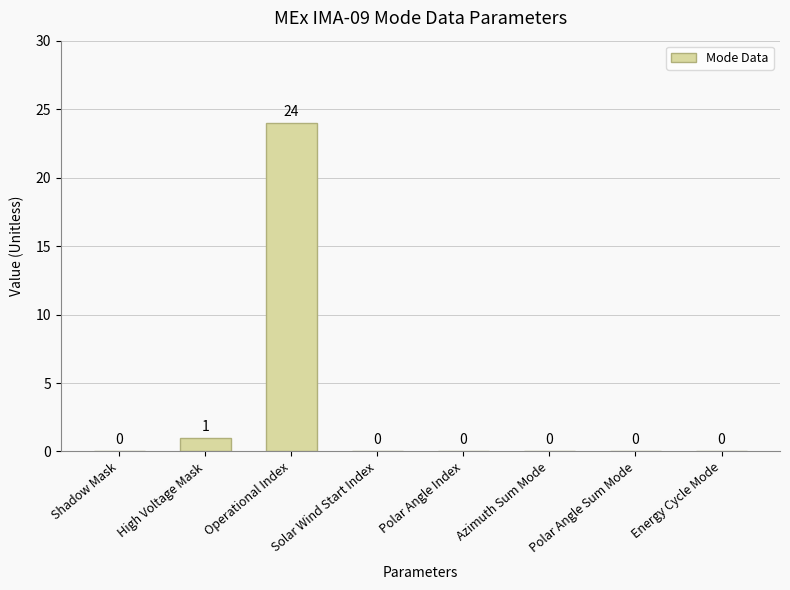

The value at Shadow Mask is 11. True or false?

False